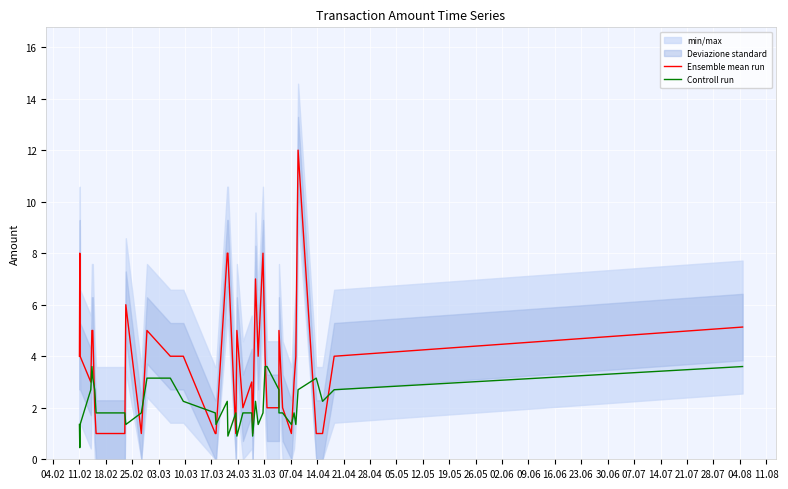

What is the highest value of the Ensemble mean run series?

12.0